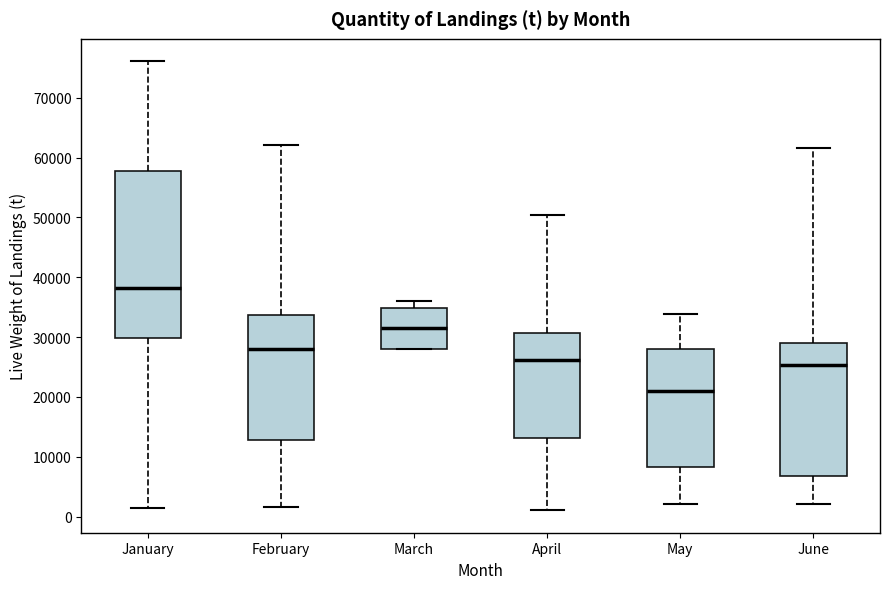

Reading left to right, read every box against the y-axis: the position of its median line, the range the box covers, and the ends of its whiskers. The values are not printed on the chart, so give them approximately, as read against the axis.

January: median 38000, box 30000 to 58000, whiskers 1000 to 76000
February: median 28000, box 13000 to 34000, whiskers 2000 to 62000
March: median 31000, box 28000 to 35000, whiskers 28000 to 36000
April: median 26000, box 13000 to 31000, whiskers 1000 to 50000
May: median 21000, box 8000 to 28000, whiskers 2000 to 34000
June: median 25000, box 7000 to 29000, whiskers 2000 to 62000